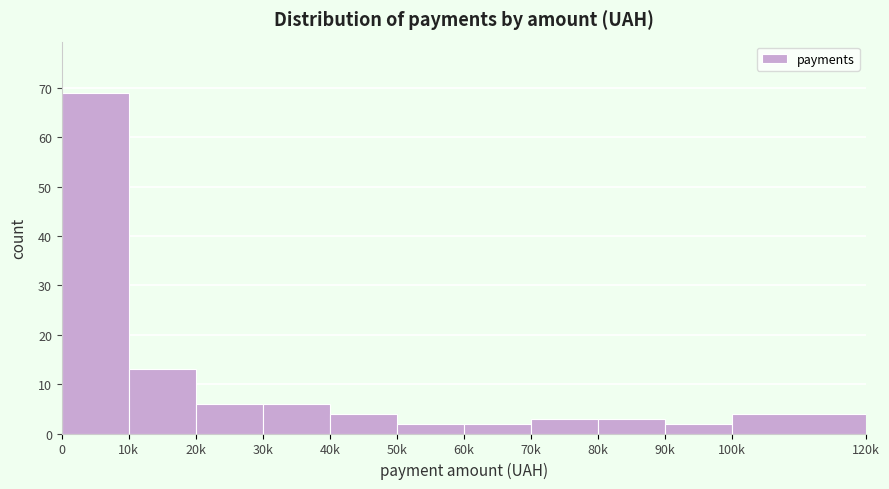

Reading right to left, what are all the values shown in this chart?

100k=4	90k=2	80k=3	70k=3	60k=2	50k=2	40k=4	30k=6	20k=6	10k=13	0=69